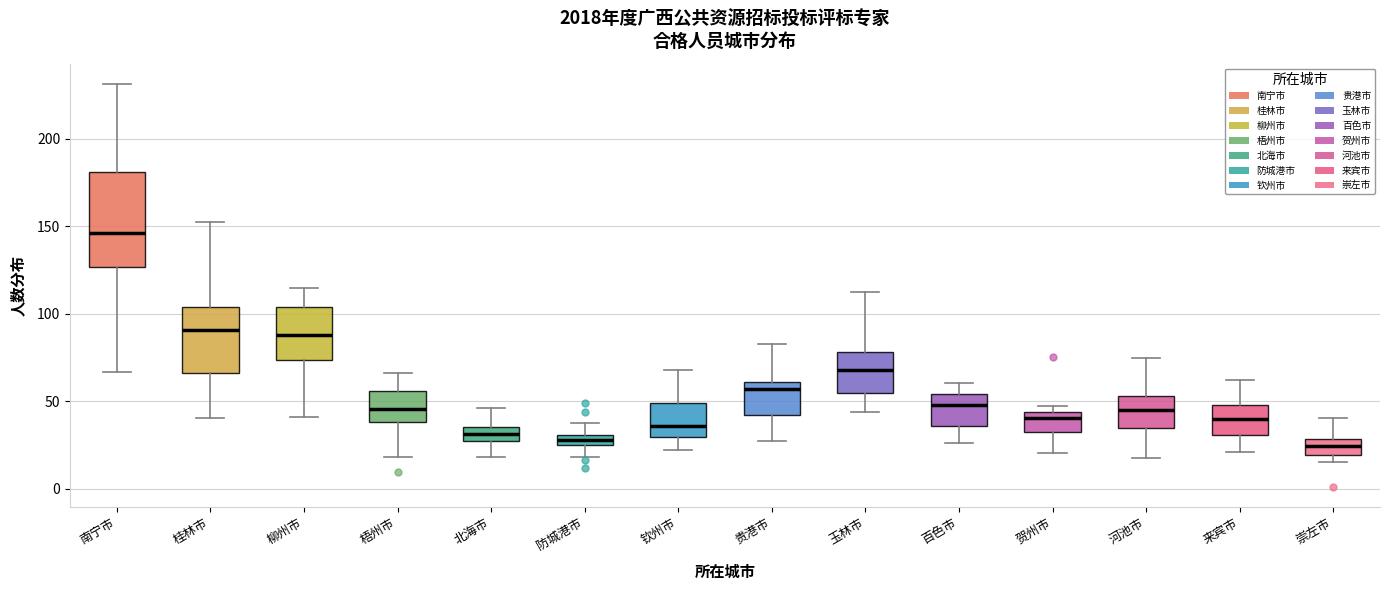

Comparing the boxes themselves (not the whiskers), which one is the tallest?

南宁市